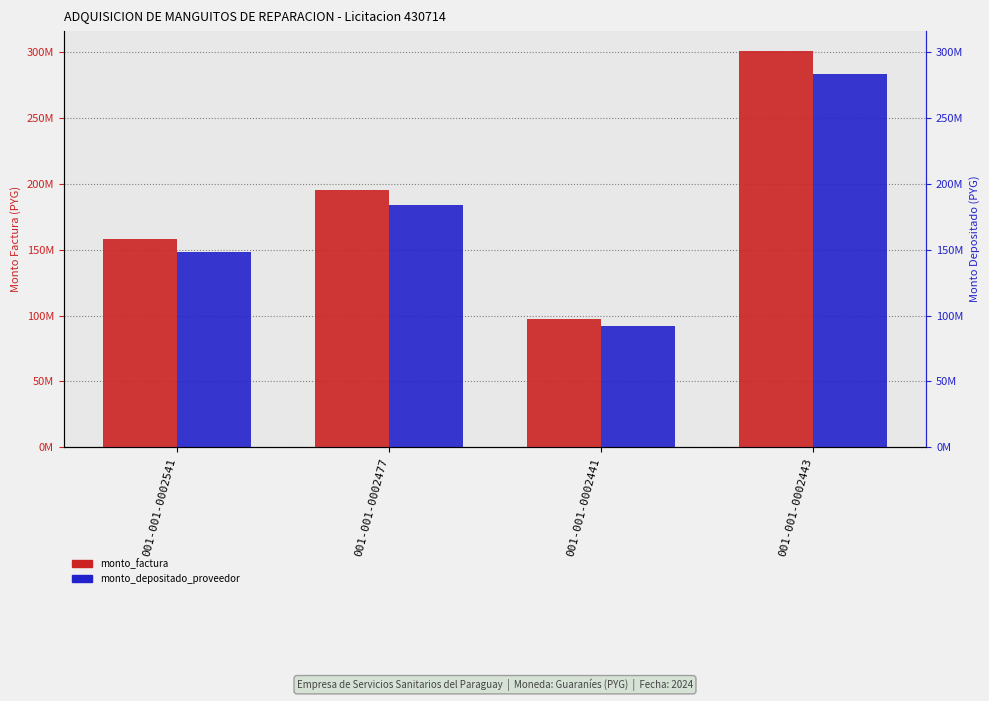

Between 001-001-0002541 and 001-001-0002443, which is larger?

001-001-0002443